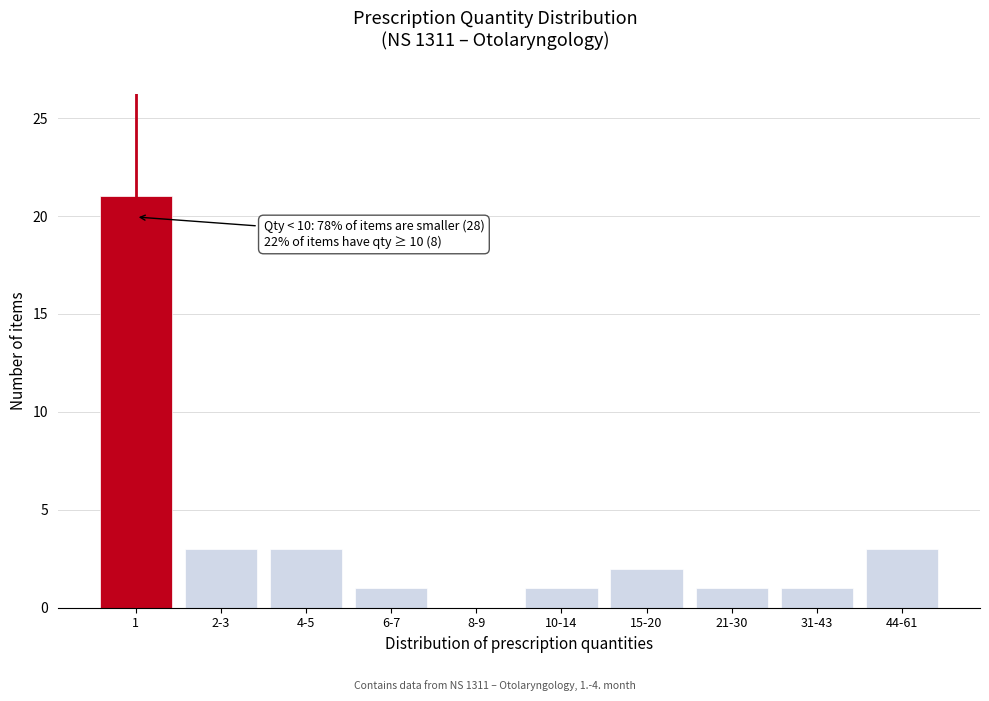

Reading right to left, list all the values displayed in this chart.

44-61=3	31-43=1	21-30=1	15-20=2	10-14=1	8-9=0	6-7=1	4-5=3	2-3=3	1=21